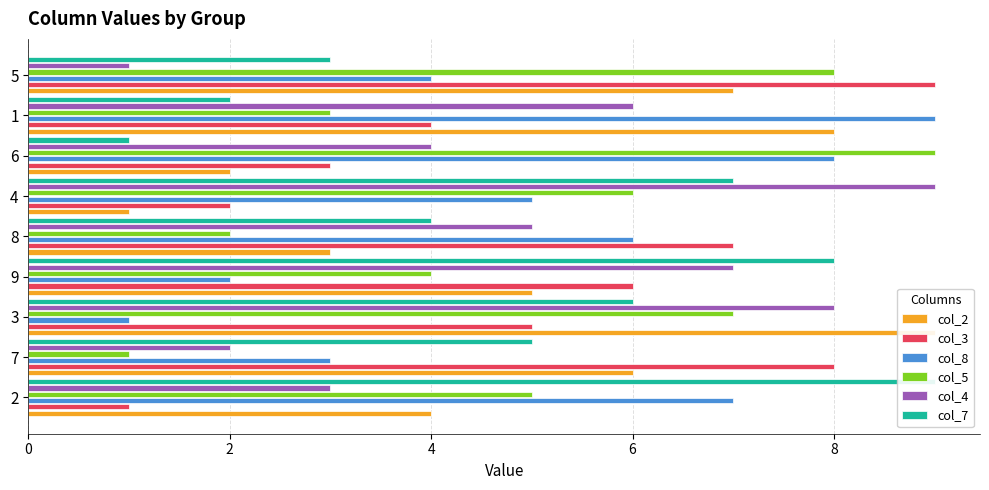

How many bars are there in total?

54